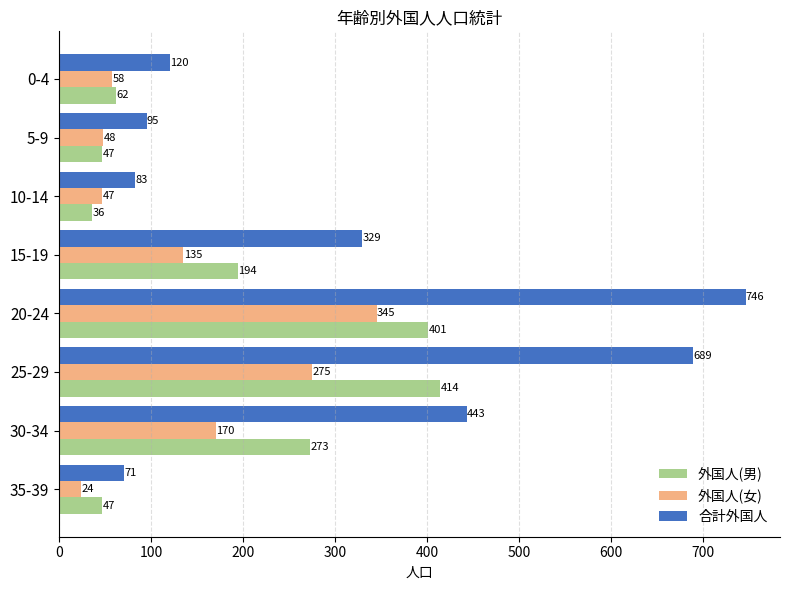

At 10-14, list the series in order from smallest to largest.

外国人(男), 外国人(女), 合計外国人